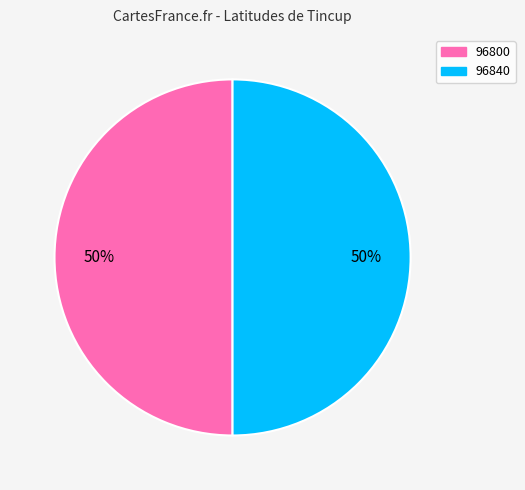

Count the number of slices in the pie.

2